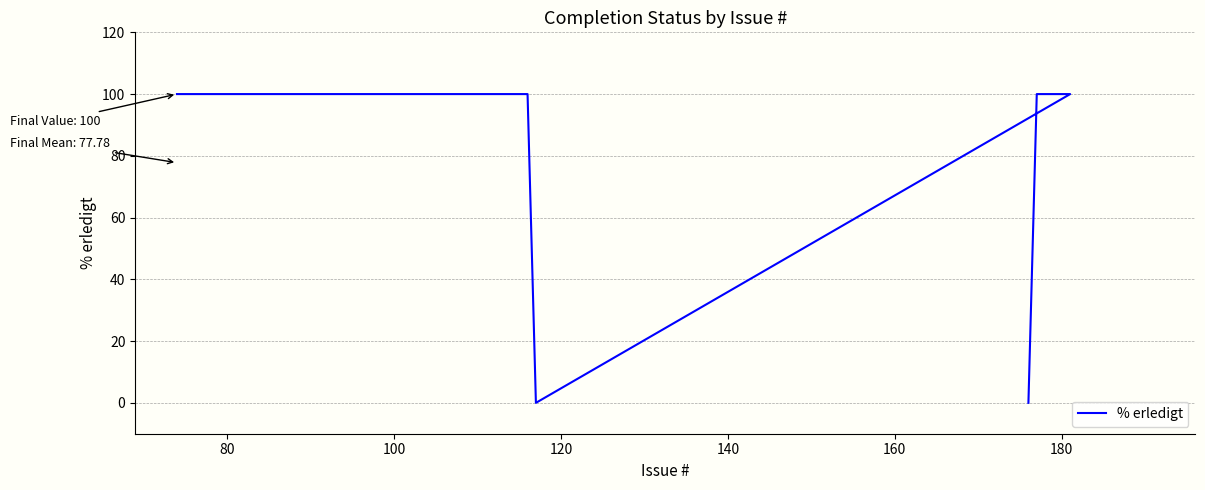

How many data points are less than 100?

2